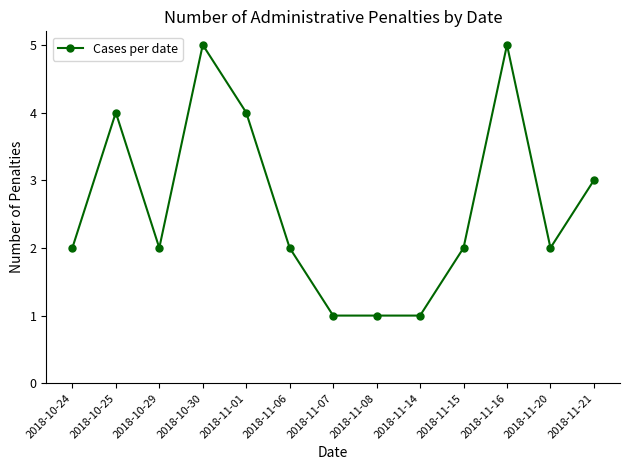

What is the difference between the maximum and minimum values?

4